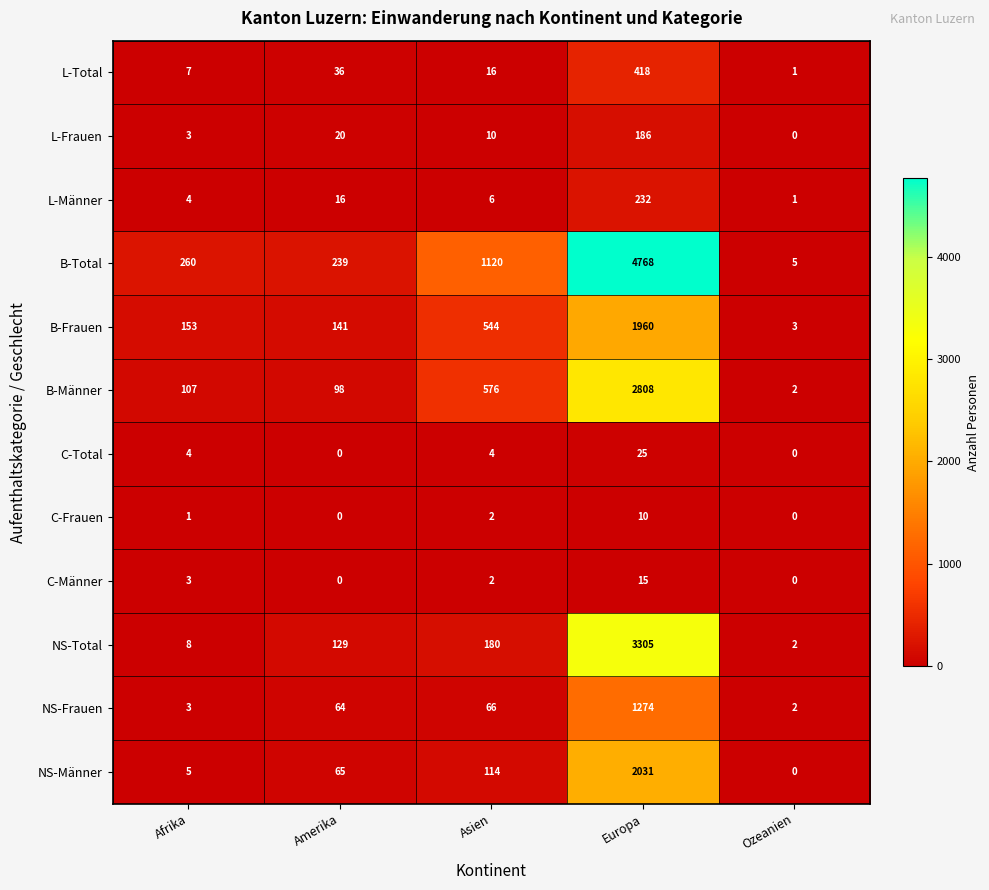

Rank the series by their maximum value, from lowest to highest.

C-Frauen, C-Männer, C-Total, L-Frauen, L-Männer, L-Total, NS-Frauen, B-Frauen, NS-Männer, B-Männer, NS-Total, B-Total